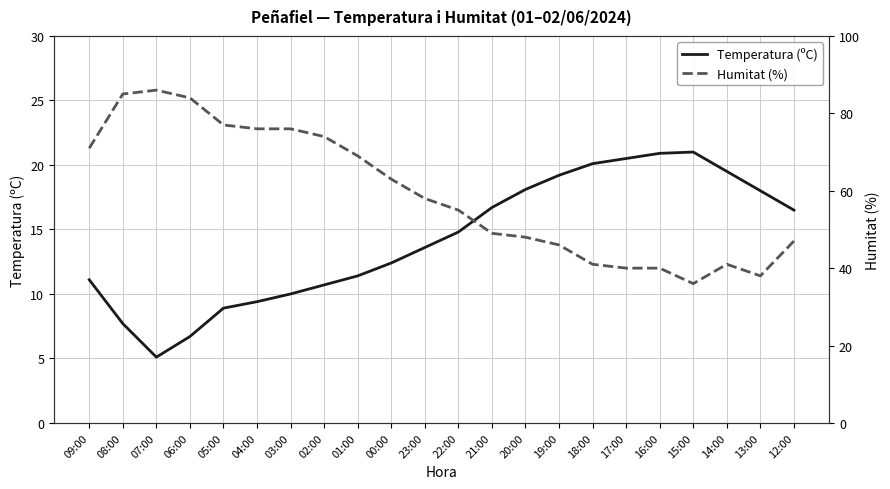

What is the label of the 1st point from the left?

09:00